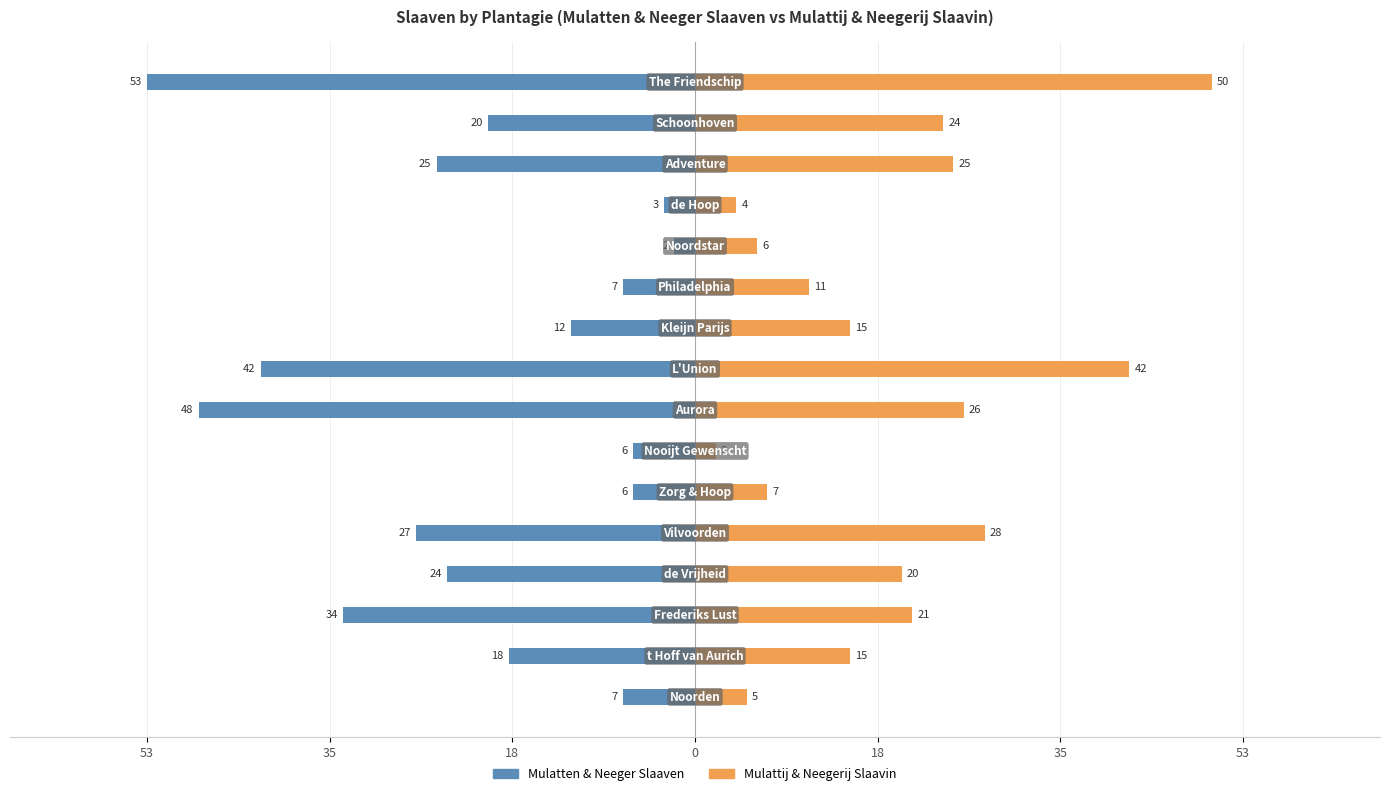

What is the minimum value for Mulattij & Neegerij Slaavin?

2